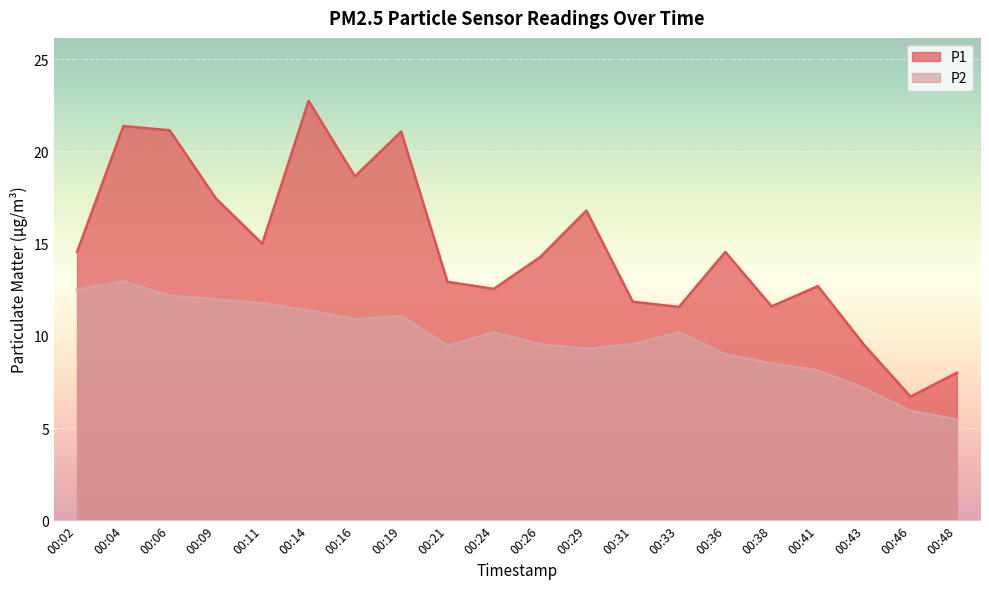

At how many categories does at least one series exceed 20?

4